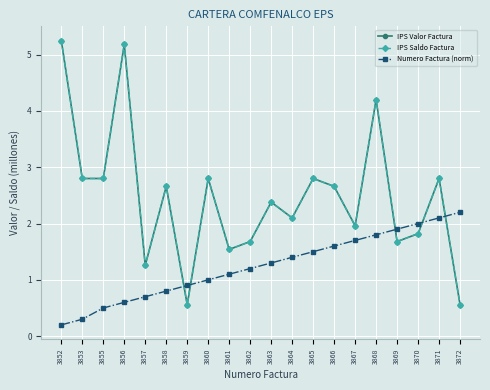

Where do IPS Valor Factura and Numero Factura (norm) first cross each other?

3858 and 3859